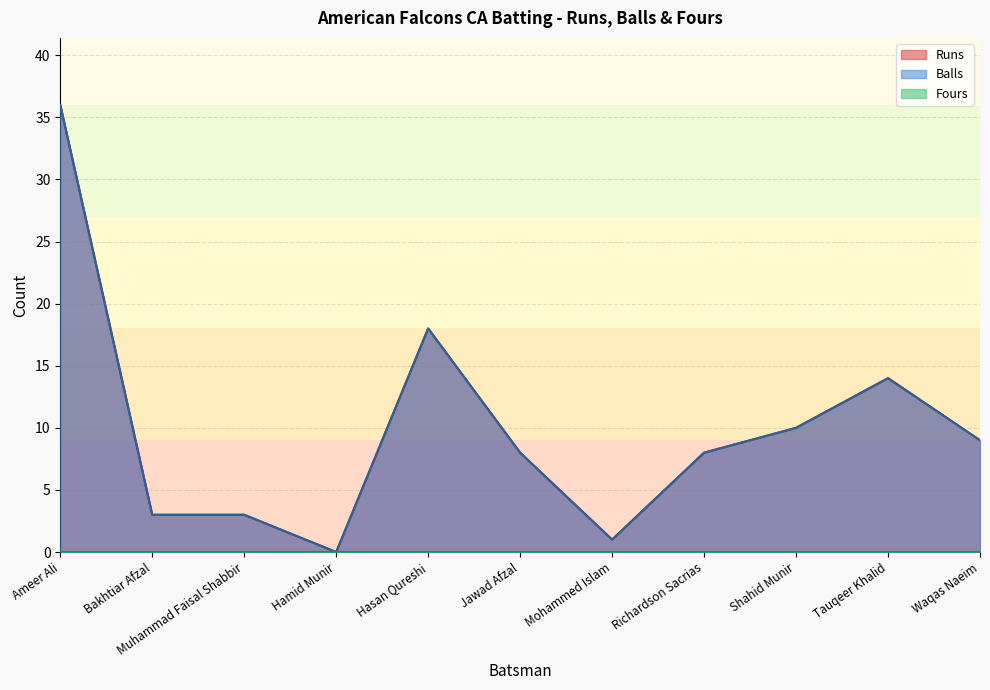

Which category has the lowest value across all series?

Hamid Munir